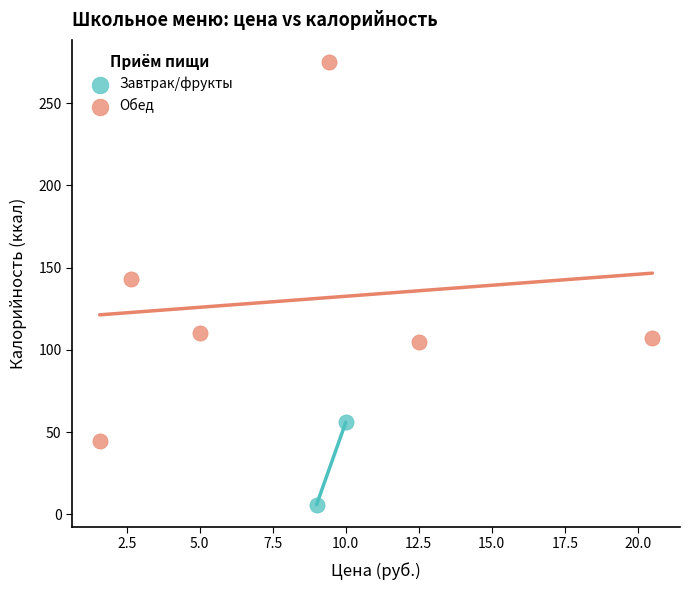

Which series reaches the minimum Y coordinate?

Завтрак/фрукты